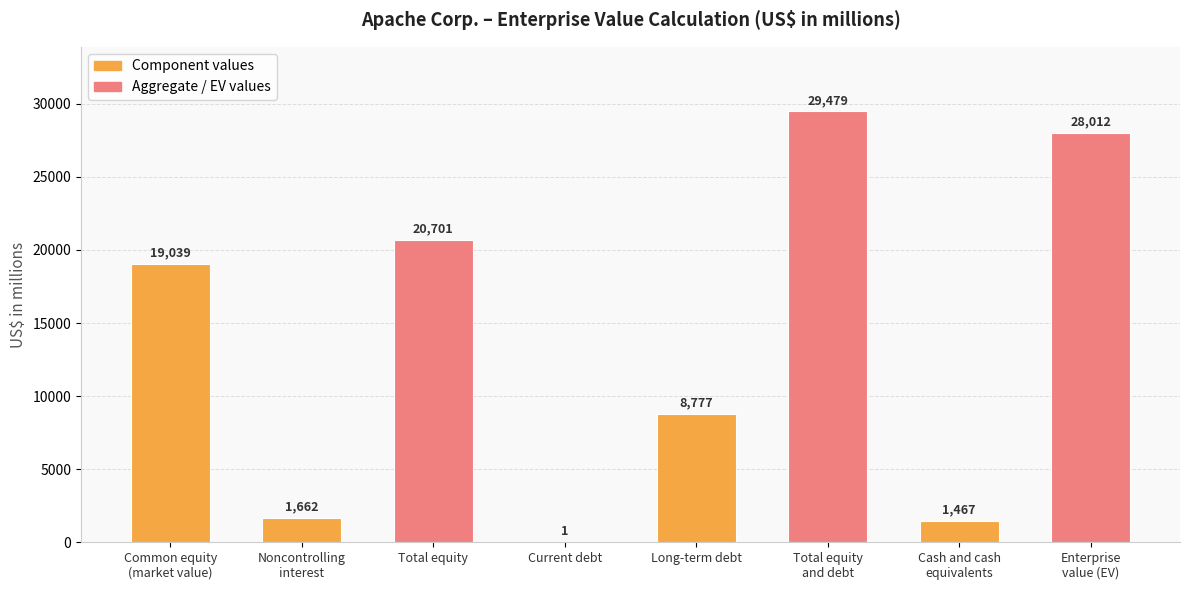

What is the label of the 1st bar from the left?

Common equity
(market value)